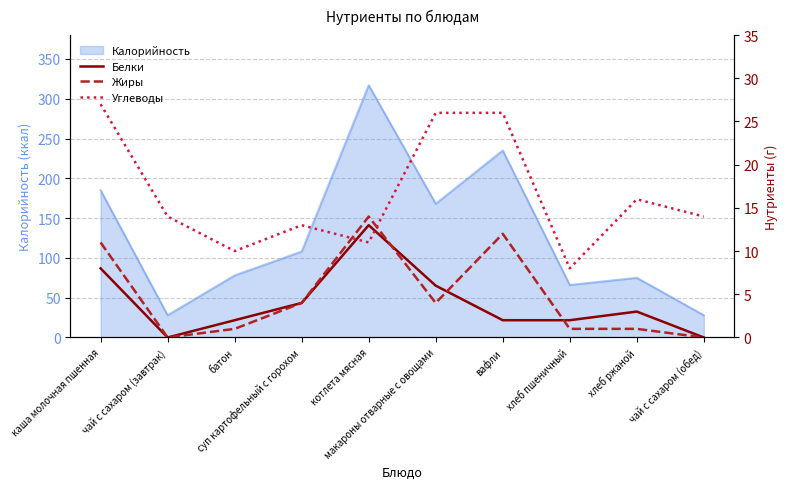

Between хлеб ржаной and каша молочная пшенная, which is larger?

каша молочная пшенная